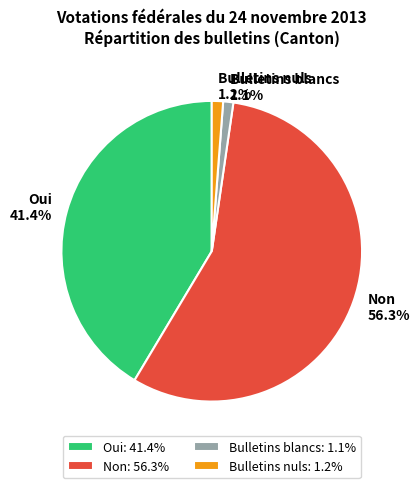

Does any single category account for the majority?

Yes